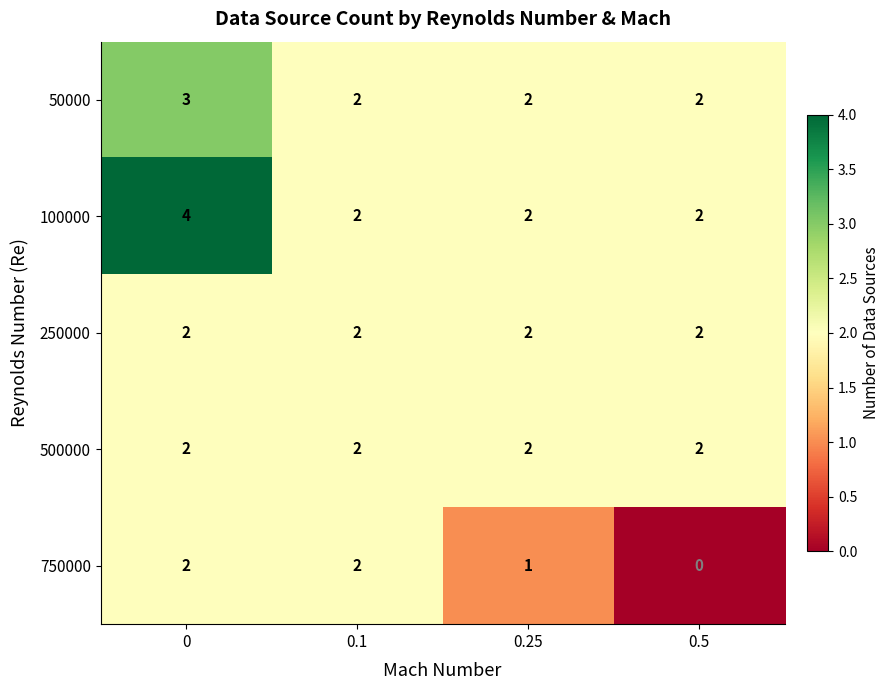

Reading right to left, transcribe all the data shown in this chart.

50000: 2	2	2	3
100000: 2	2	2	4
250000: 2	2	2	2
500000: 2	2	2	2
750000: 0	1	2	2